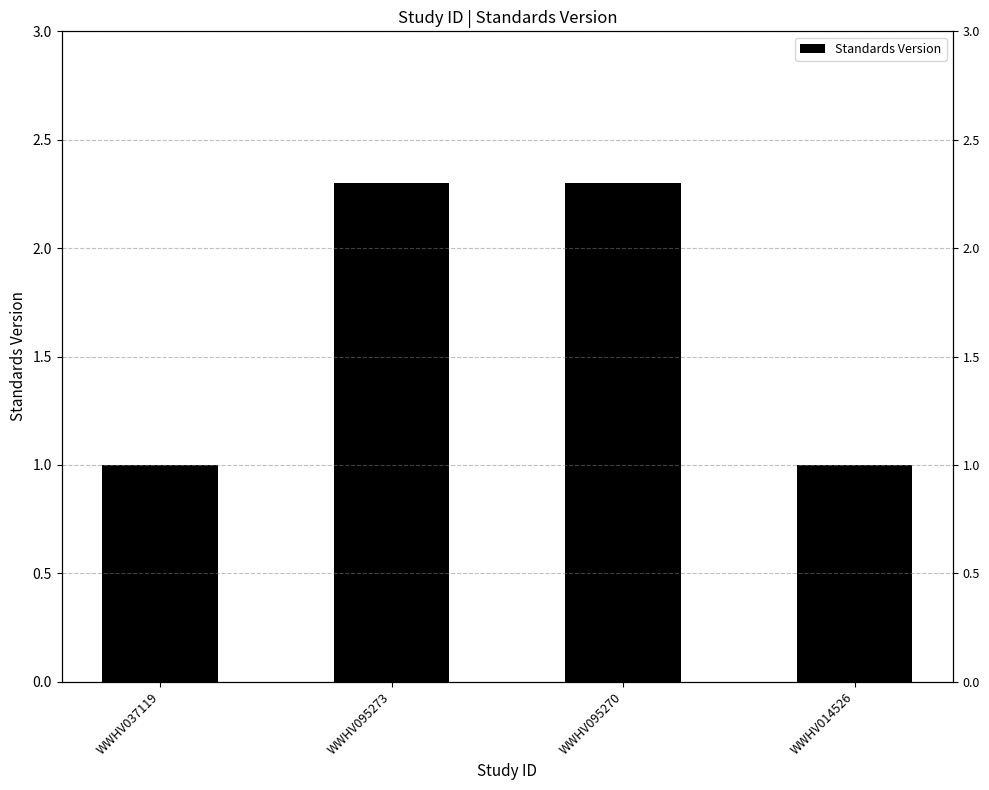

What is the smallest value displayed?

1.0